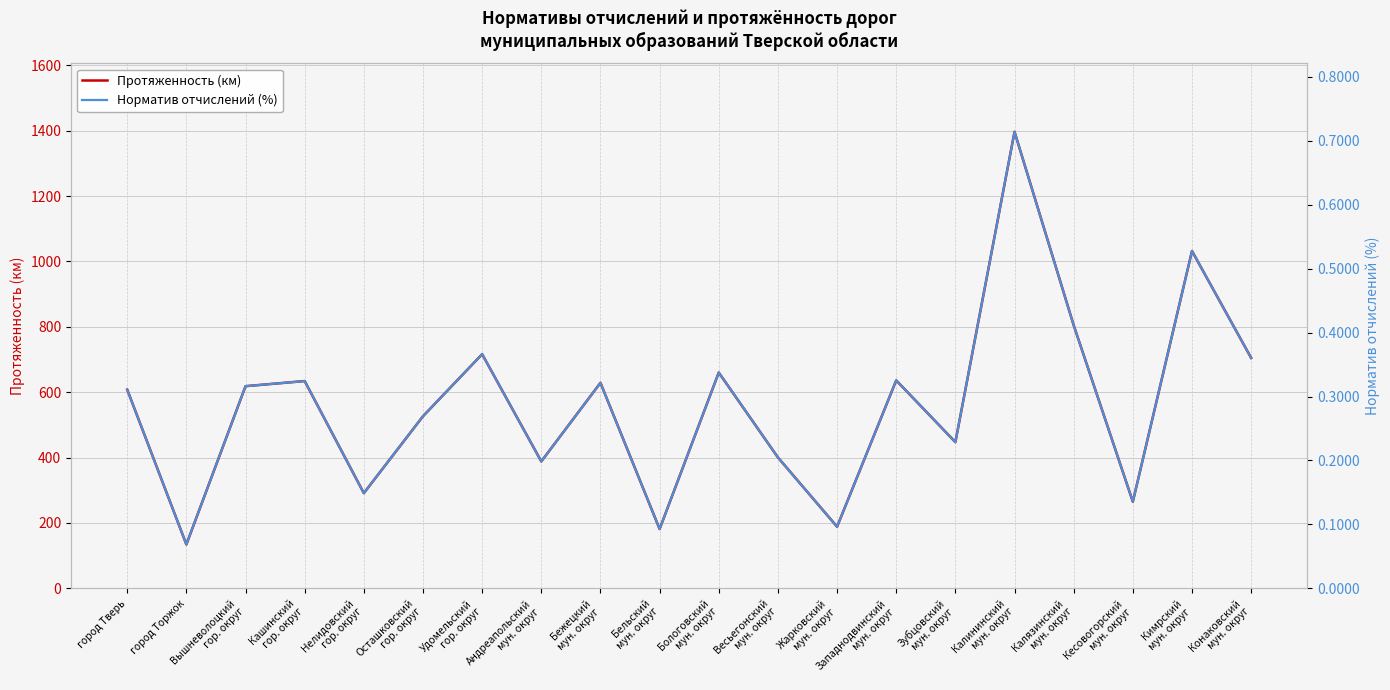

True or false: Протяженность (км) and Норматив отчислений (%) cross at least once.

False